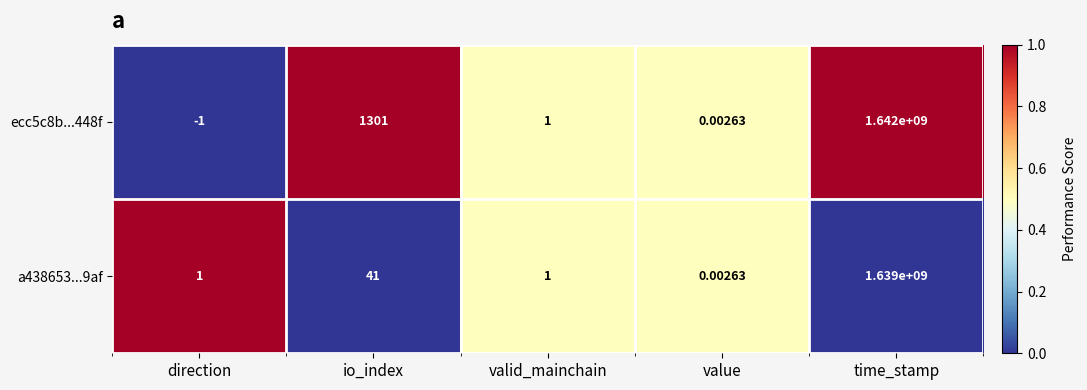

Where is a438653...9af nearest to the value 819500000?

io_index